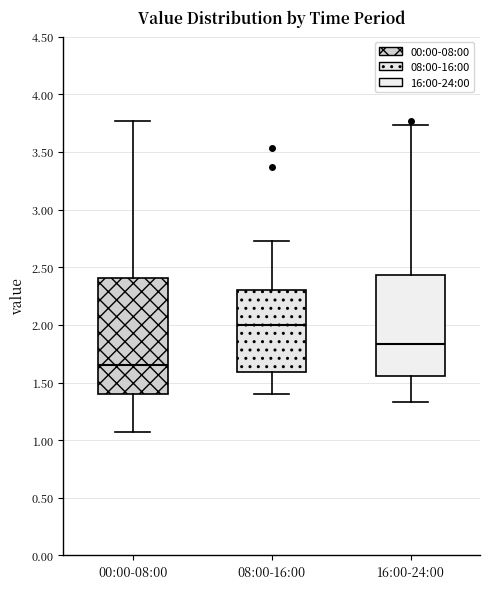

Where does the median line of the box for 16:00-24:00 sit on the y-axis? The values are not printed on the chart, so give them approximately, as read against the axis.

1.85